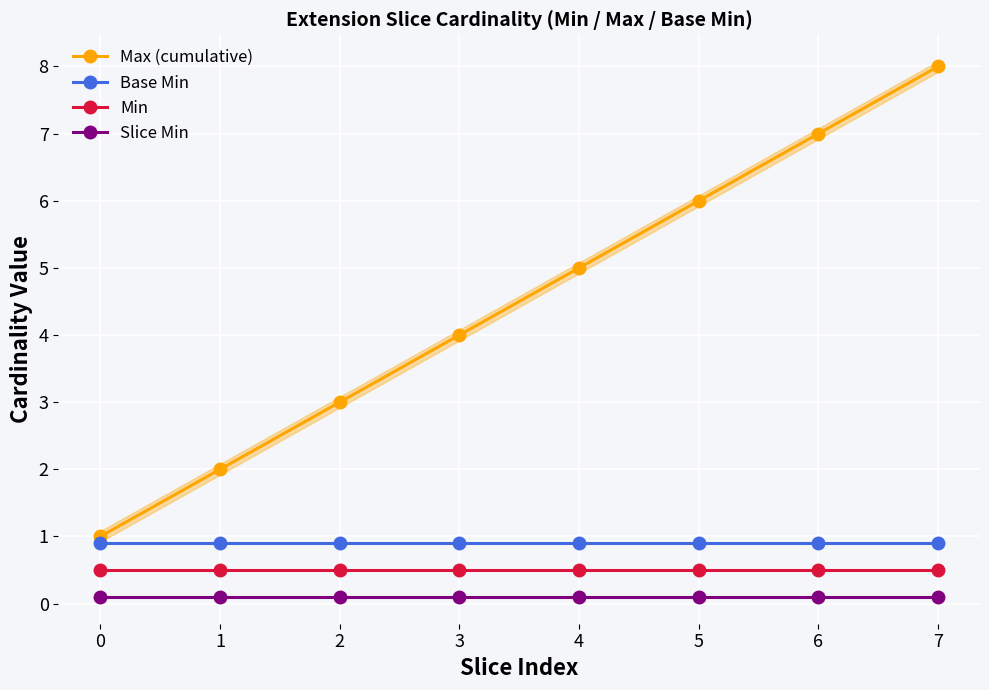

Reading right to left, extract all data points from this chart.

Max (cumulative): 8.0	7.0	6.0	5.0	4.0	3.0	2.0	1.0
Base Min: 0.9	0.9	0.9	0.9	0.9	0.9	0.9	0.9
Min: 0.5	0.5	0.5	0.5	0.5	0.5	0.5	0.5
Slice Min: 0.1	0.1	0.1	0.1	0.1	0.1	0.1	0.1